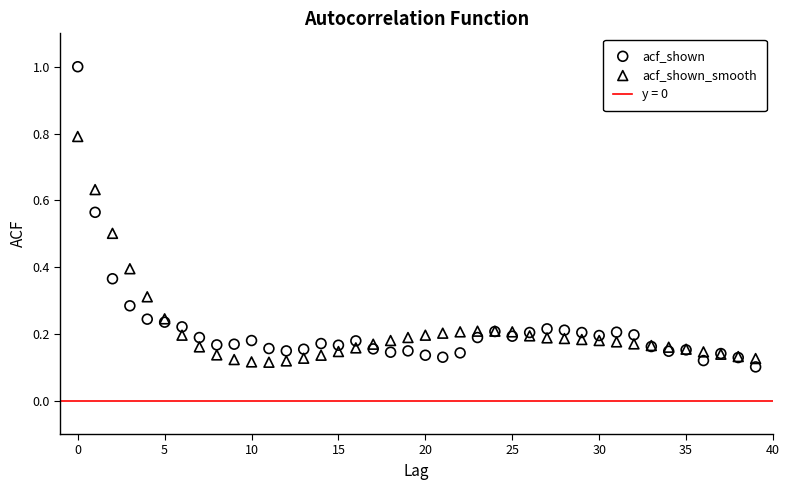

Which series contains the lowest Y value?

acf_shown